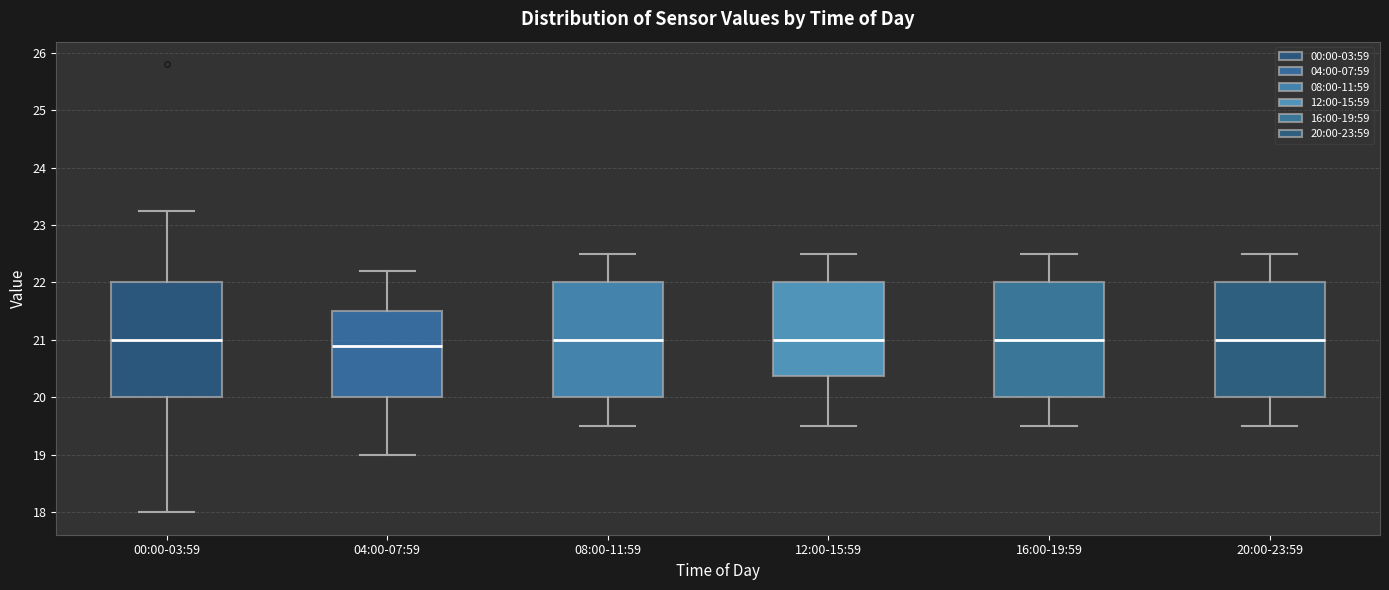

Reading left to right, transcribe this box plot: for each box, give where its median line is, the range the box spans, and where its two whiskers end, as read against the y-axis. The values are not printed on the chart, so give them approximately, as read against the axis.

00:00-03:59: median 21.0, box 20.0 to 22.0, whiskers 18.0 to 23.3
04:00-07:59: median 20.9, box 20.0 to 21.5, whiskers 19.0 to 22.2
08:00-11:59: median 21.0, box 20.0 to 22.0, whiskers 19.5 to 22.5
12:00-15:59: median 21.0, box 20.4 to 22.0, whiskers 19.5 to 22.5
16:00-19:59: median 21.0, box 20.0 to 22.0, whiskers 19.5 to 22.5
20:00-23:59: median 21.0, box 20.0 to 22.0, whiskers 19.5 to 22.5